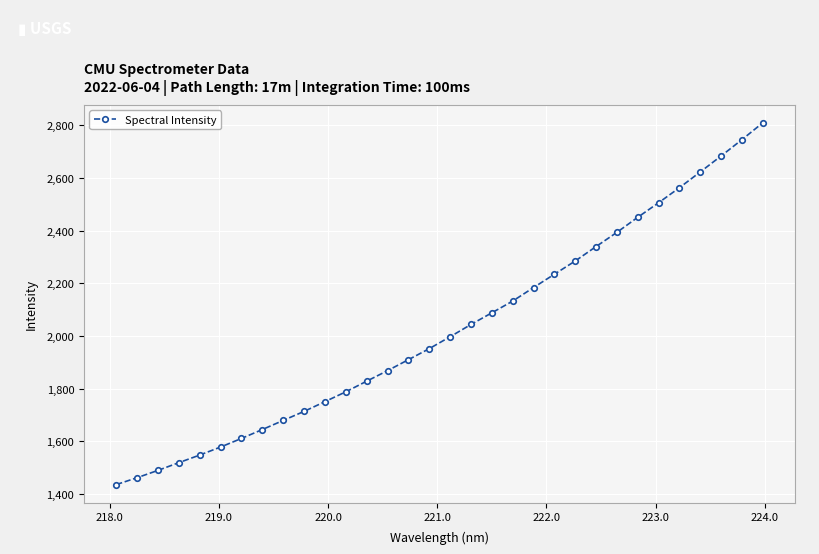

What is the value of the 1st point from the left?

1435.0